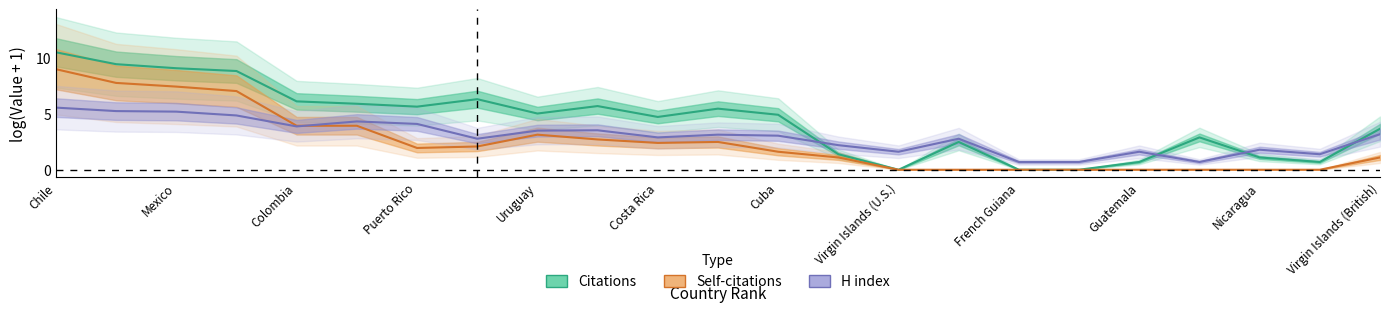

Which series has the largest range (max minus min)?

Citations